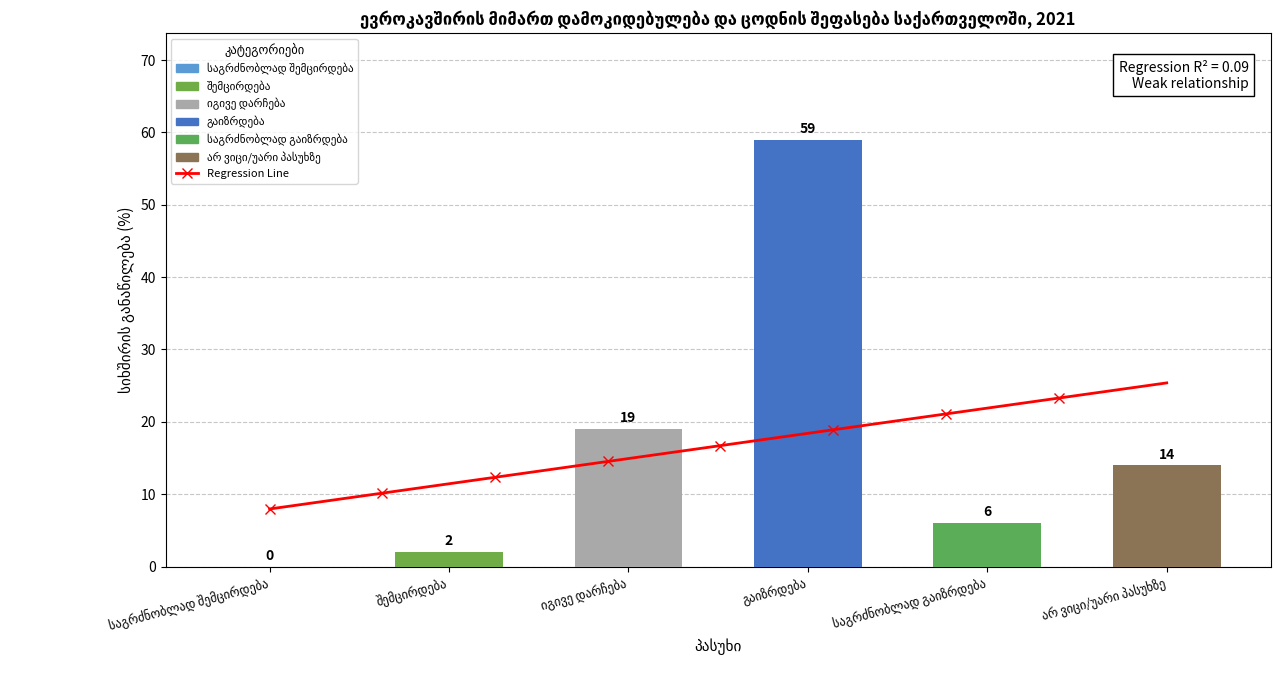

The value at გაიზრდება is 86. True or false?

False